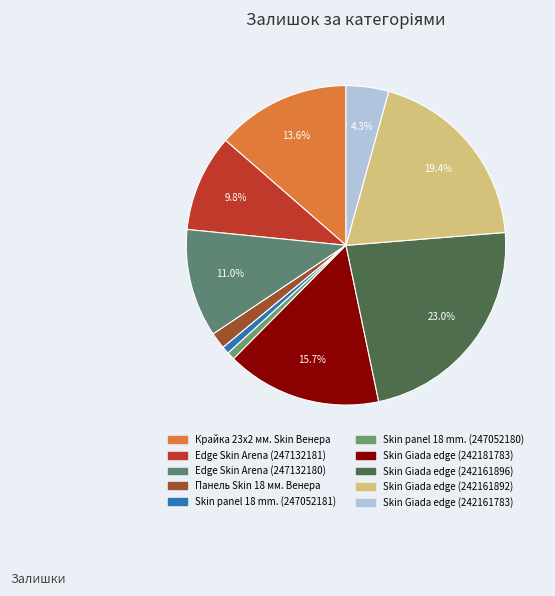

How many slices are in this pie chart?

10